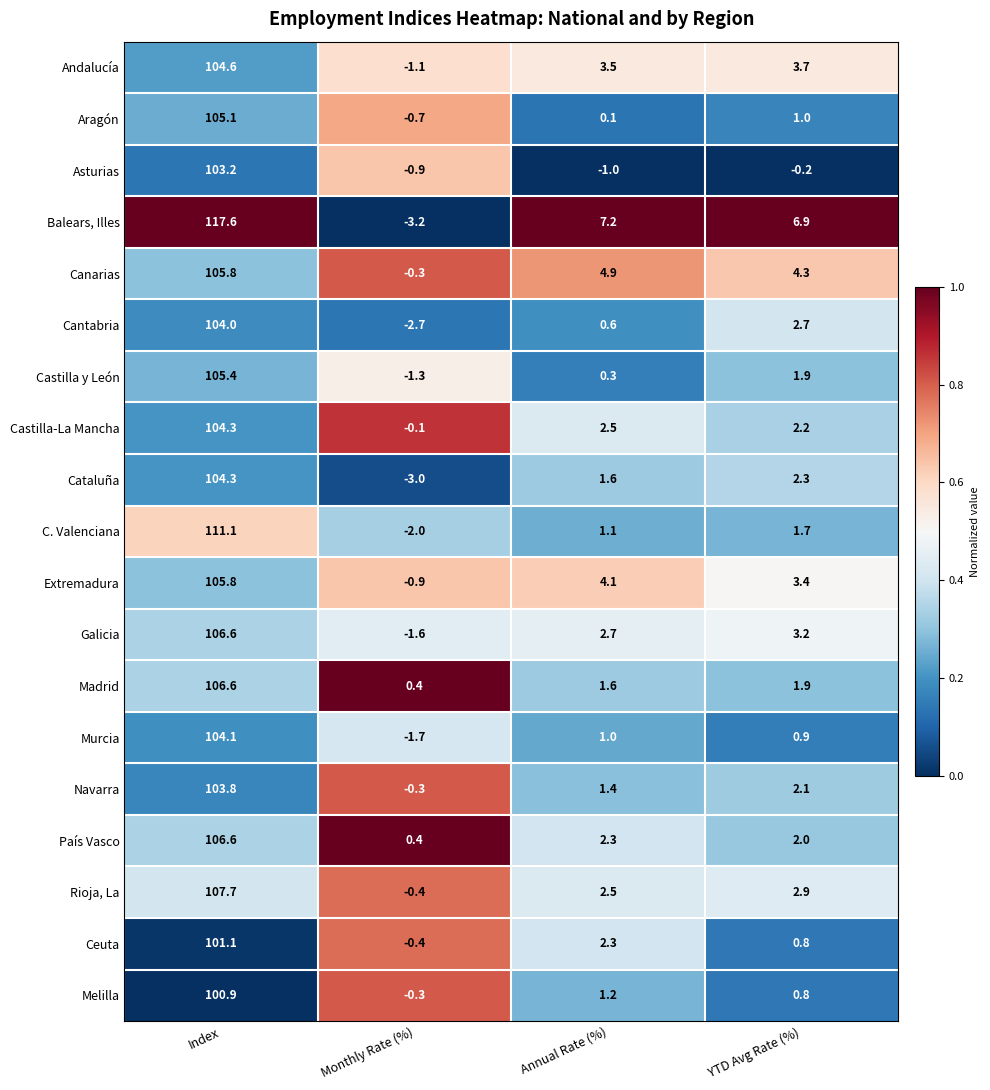

List the labels in order of Cantabria value, largest first.

Index, YTD Avg Rate (%), Annual Rate (%), Monthly Rate (%)